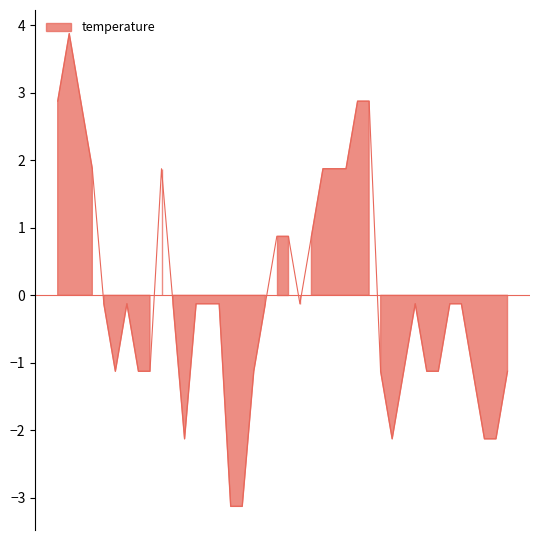

At which label does the data first exceed 0?

00:01